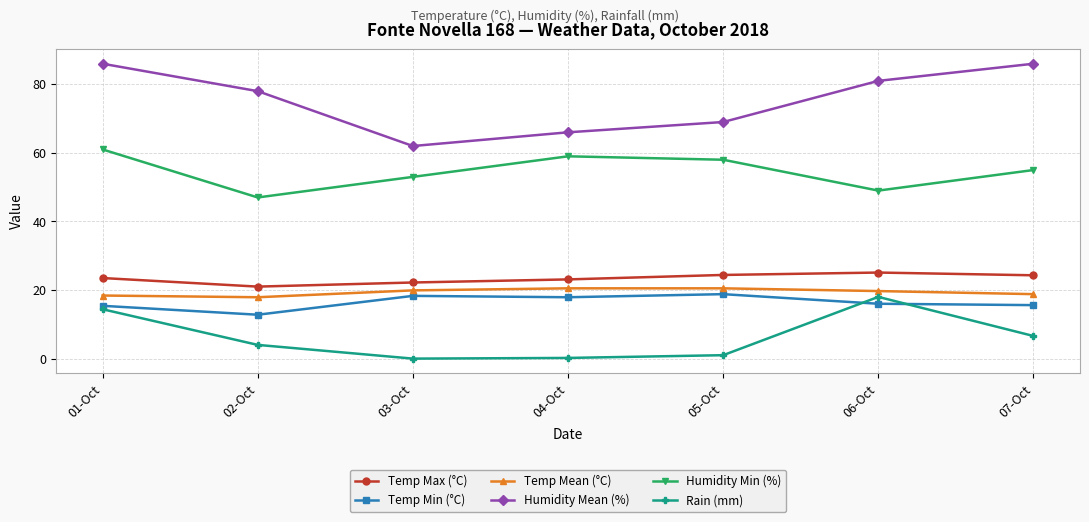

What is the label of the 3rd point from the right?

05-Oct